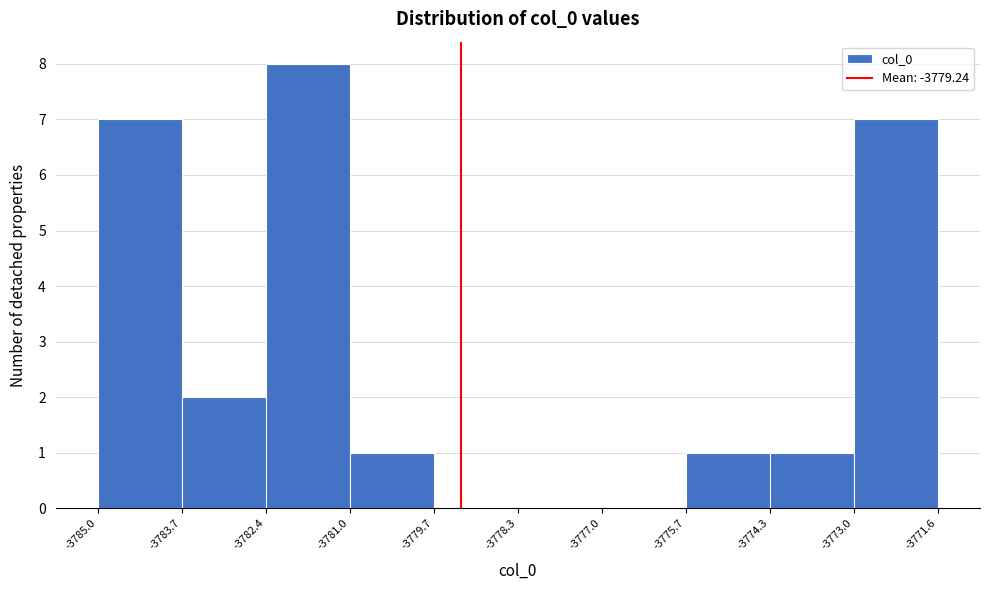

Reading left to right, list every bar in this chart as the range it spans on the x-axis followed by its height. The values are not printed on the chart, so give them approximately, as read against the axis.

-3785.0 to -3783.7: 7
-3783.7 to -3782.4: 2
-3782.4 to -3781.0: 8
-3781.0 to -3779.7: 1
-3779.7 to -3778.3: 0
-3778.3 to -3777.0: 0
-3777.0 to -3775.7: 0
-3775.7 to -3774.3: 1
-3774.3 to -3773.0: 1
-3773.0 to -3771.6: 7